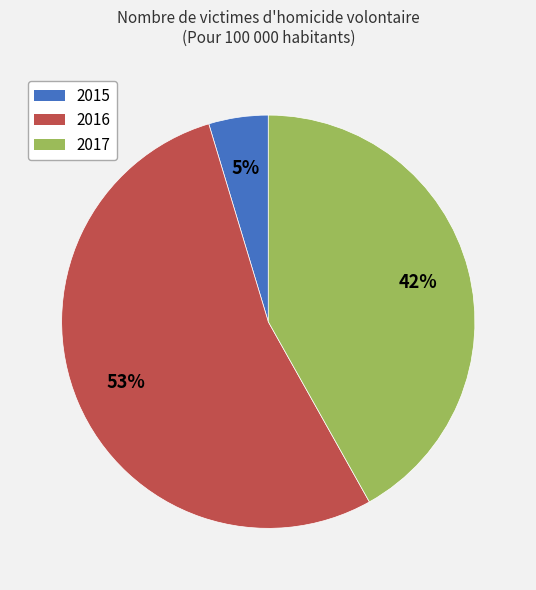

Which slice represents more than half of the pie?

2016